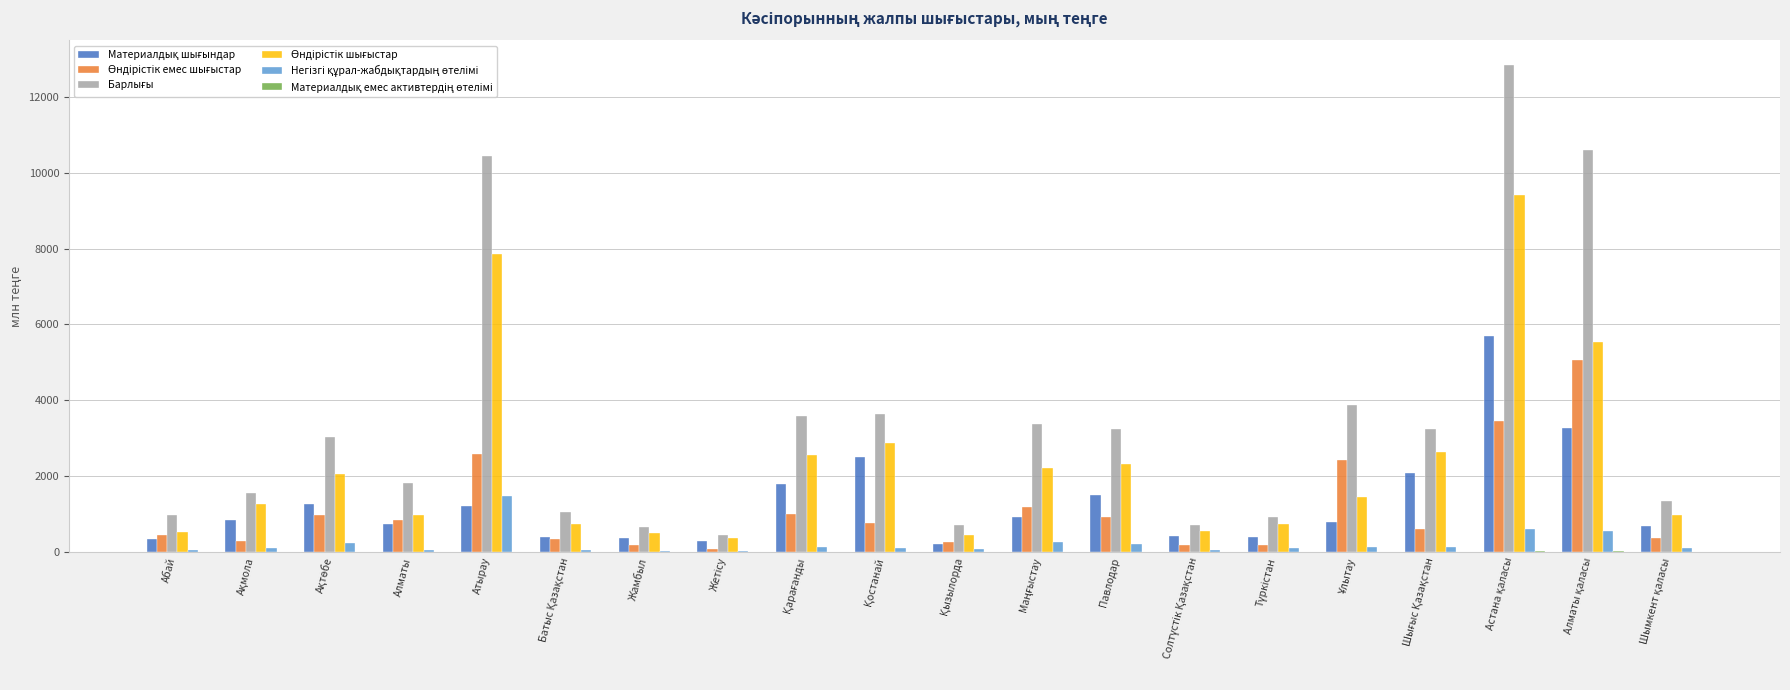

How many groups of bars are there?

20